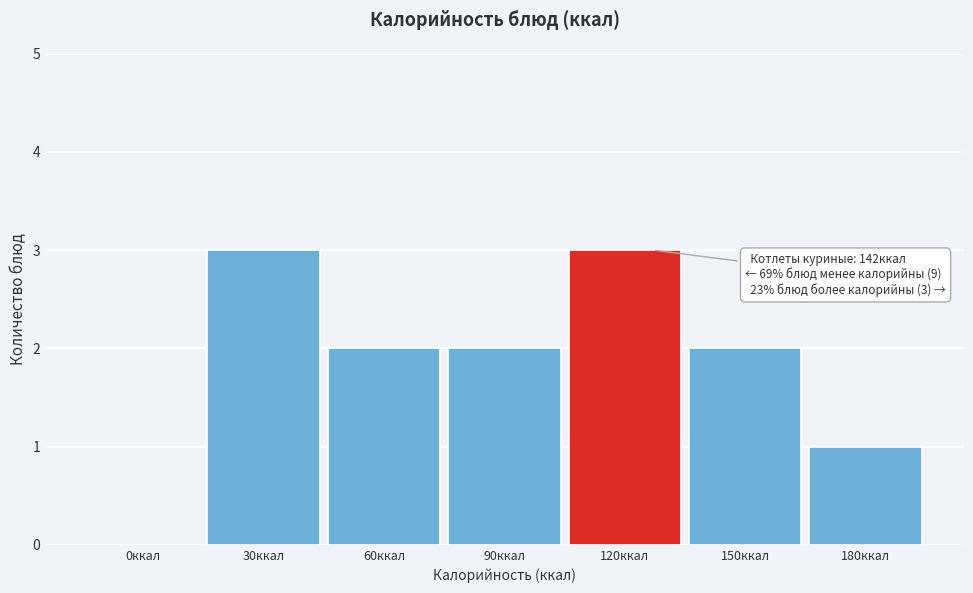

Reading right to left, extract all data points from this chart.

180ккал=1	150ккал=2	120ккал=3	90ккал=2	60ккал=2	30ккал=3	0ккал=0